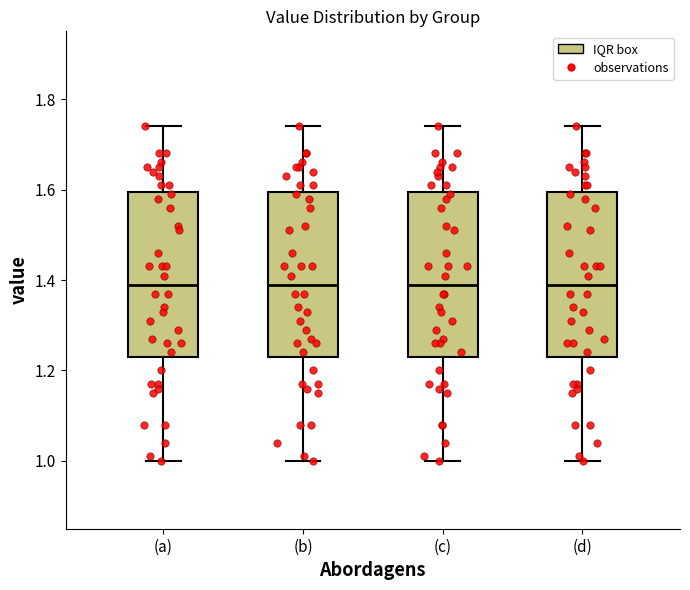

Reading left to right, read every box against the y-axis: the position of its median line, the range the box covers, and the ends of its whiskers. The values are not printed on the chart, so give them approximately, as read against the axis.

(a): median 1.40, box 1.24 to 1.60, whiskers 1.00 to 1.74
(b): median 1.40, box 1.24 to 1.60, whiskers 1.00 to 1.74
(c): median 1.40, box 1.24 to 1.60, whiskers 1.00 to 1.74
(d): median 1.40, box 1.24 to 1.60, whiskers 1.00 to 1.74